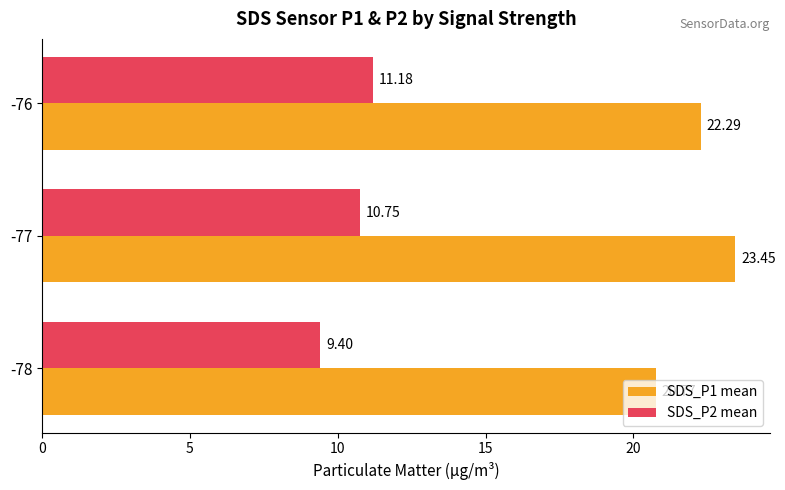

What is the sum of the SDS_P1 mean values at -77 and -78?

44.2